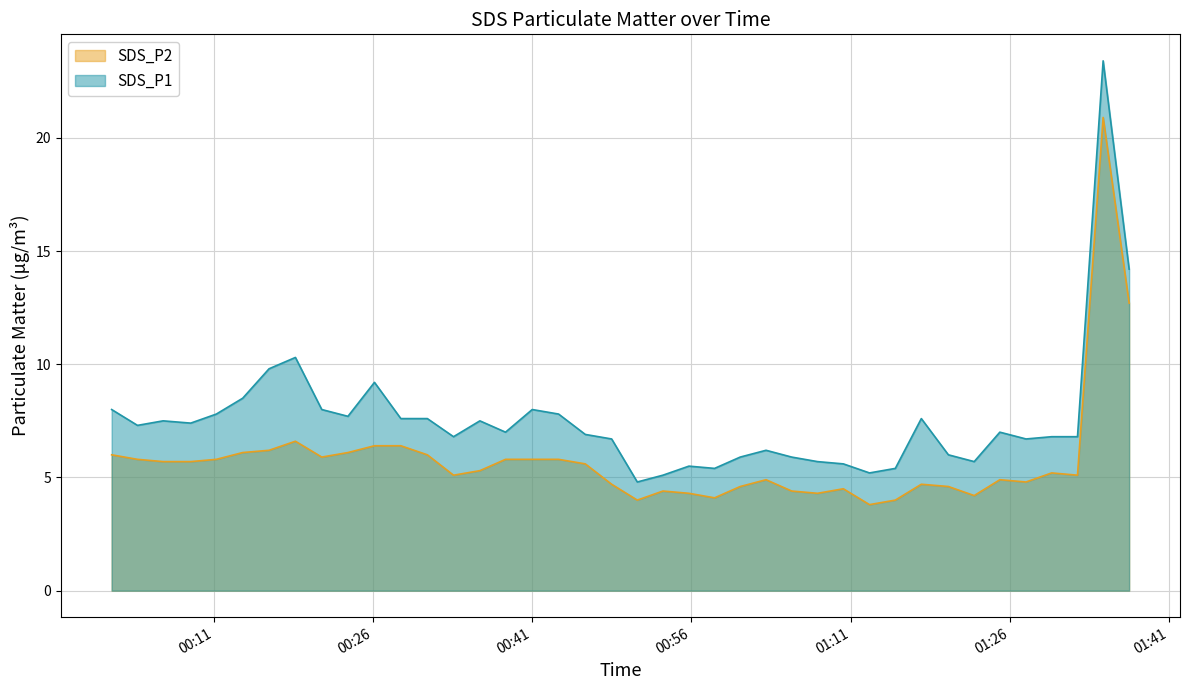

True or false: SDS_P2 has a value of 3.5 at 2022/02/16 00:13:43.

False